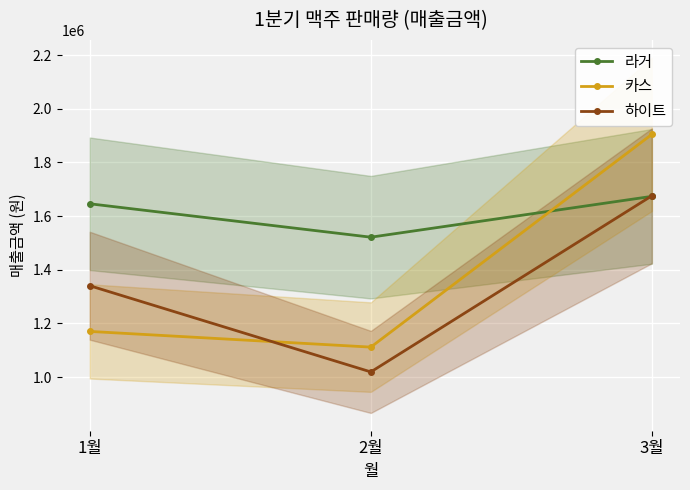

What are all the series names shown in the legend?

라거, 카스, 하이트